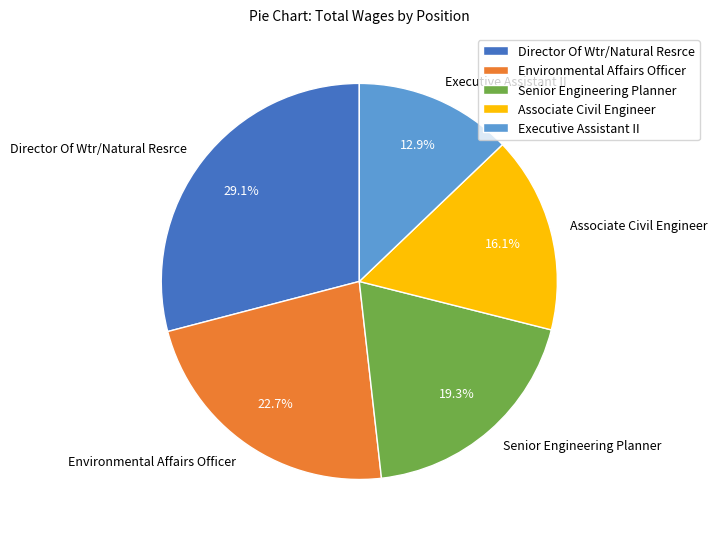

How much of the chart is everything except Associate Civil Engineer?

83.9%